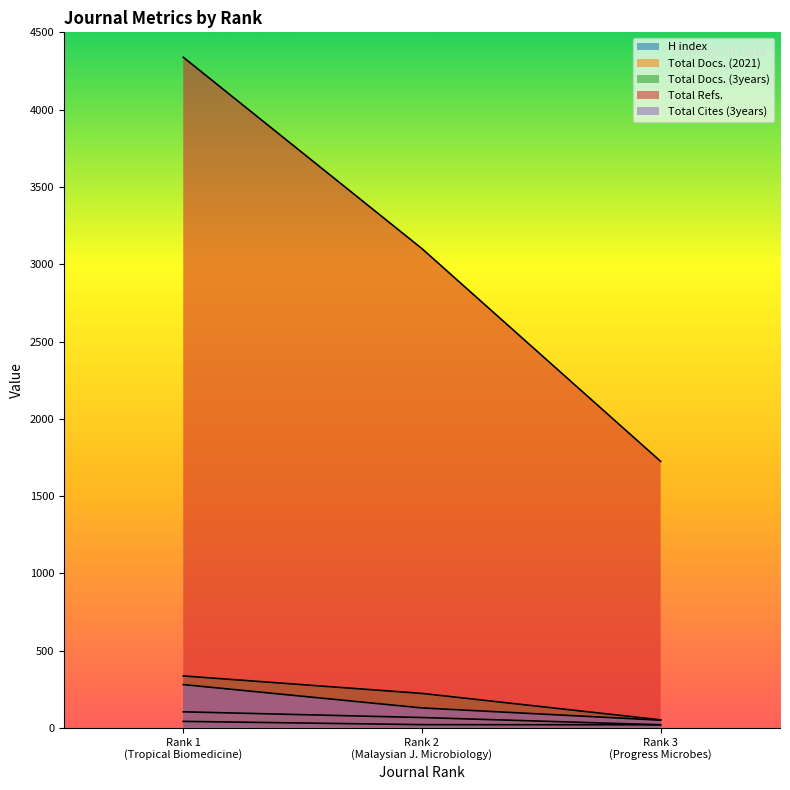

How many Total Docs. (3years) values are between 53 and 337?

3